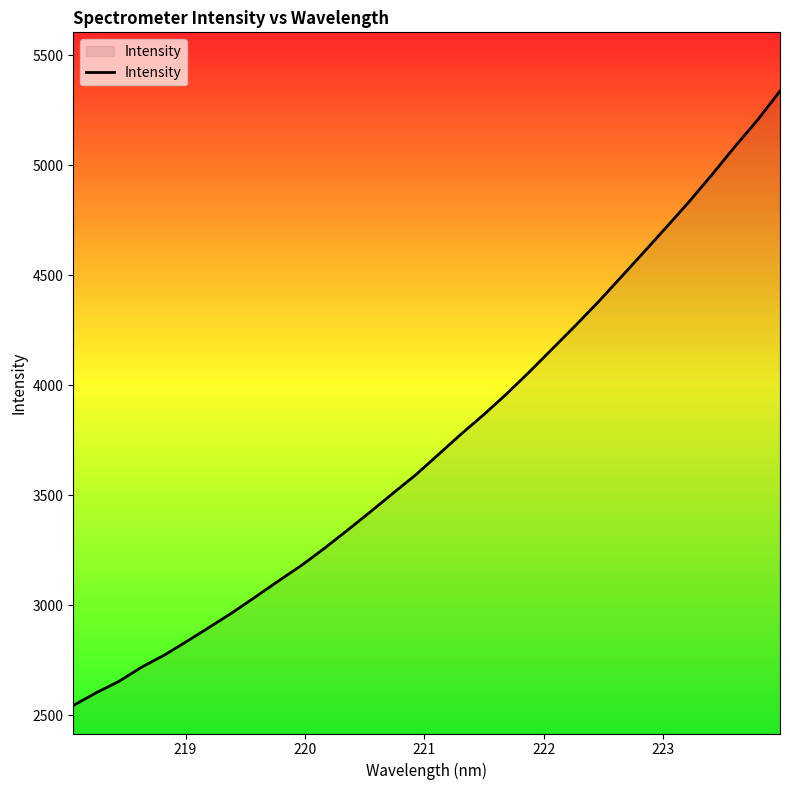

What is the greatest value displayed?

5337.3